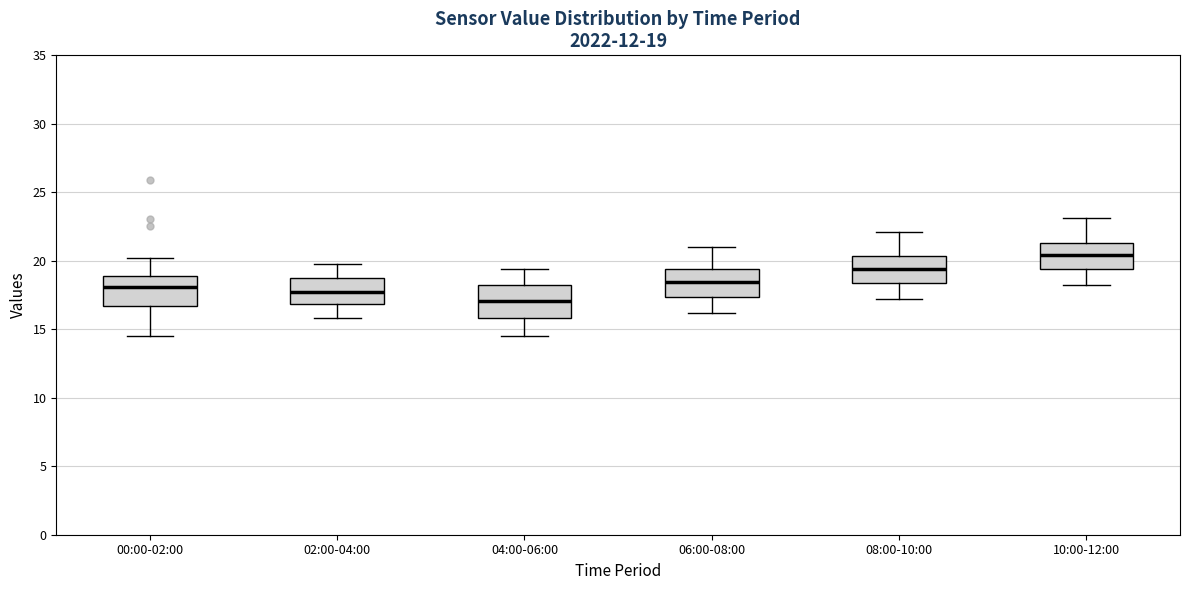

Which box has the highest median line?

10:00-12:00